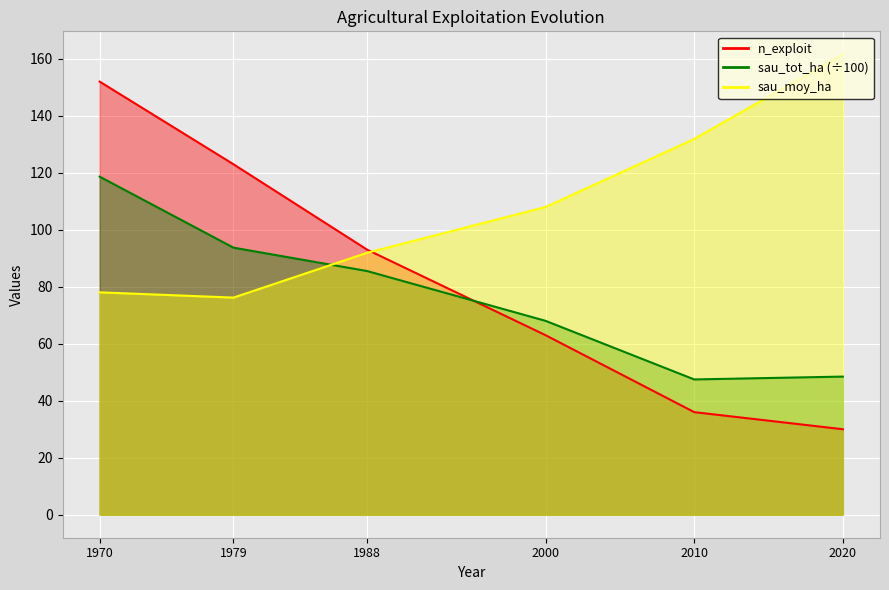

True or false: sau_tot_ha has a value of 27.3 at 1970.

False